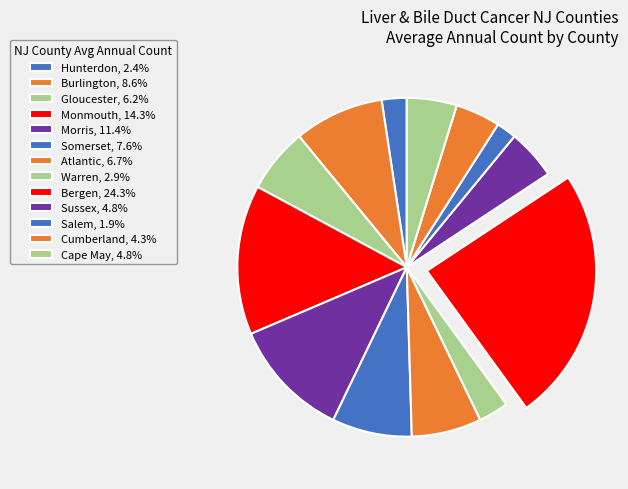

Count the number of slices in the pie.

13